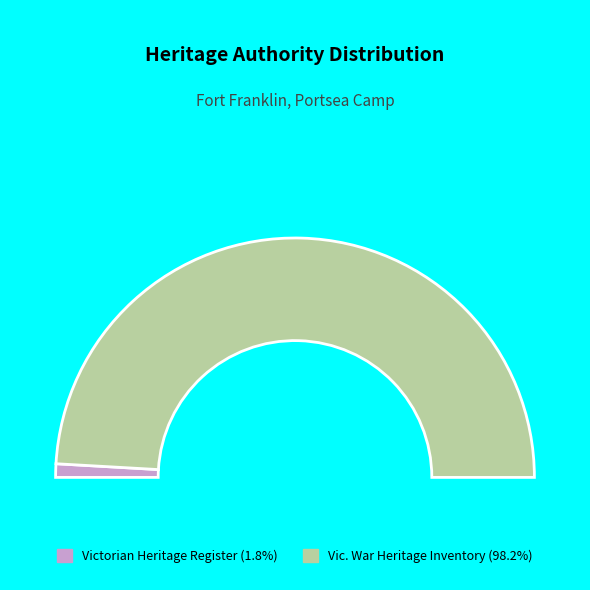

Count the number of slices in the pie.

2